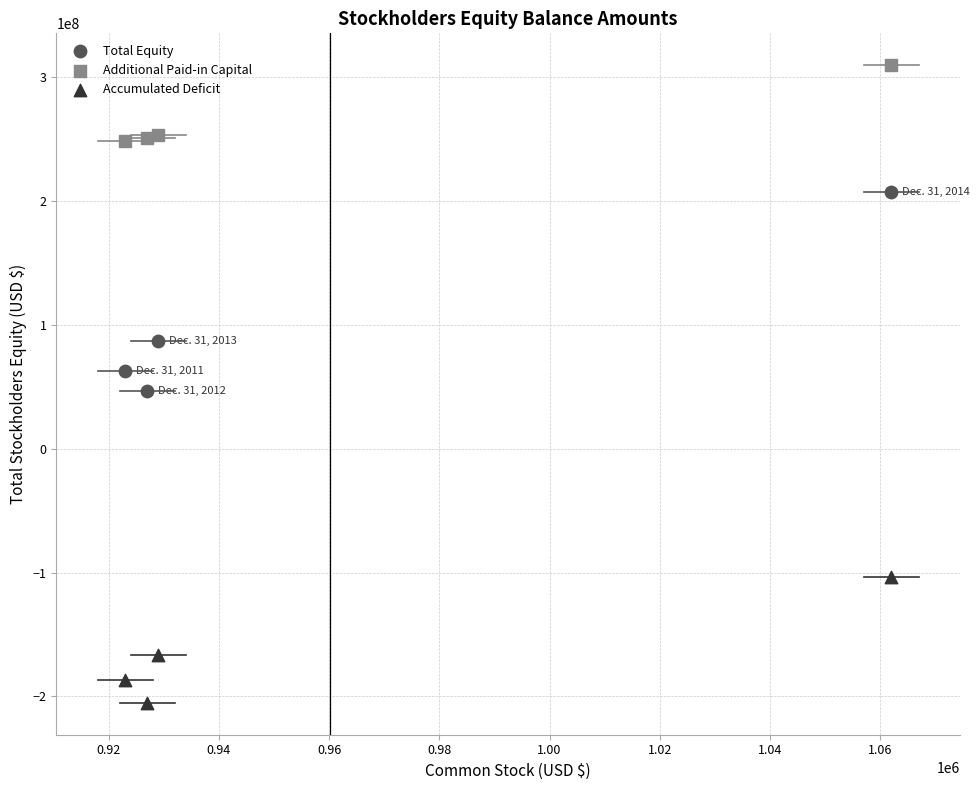

Which series has the widest spread of Y values?

Total Equity